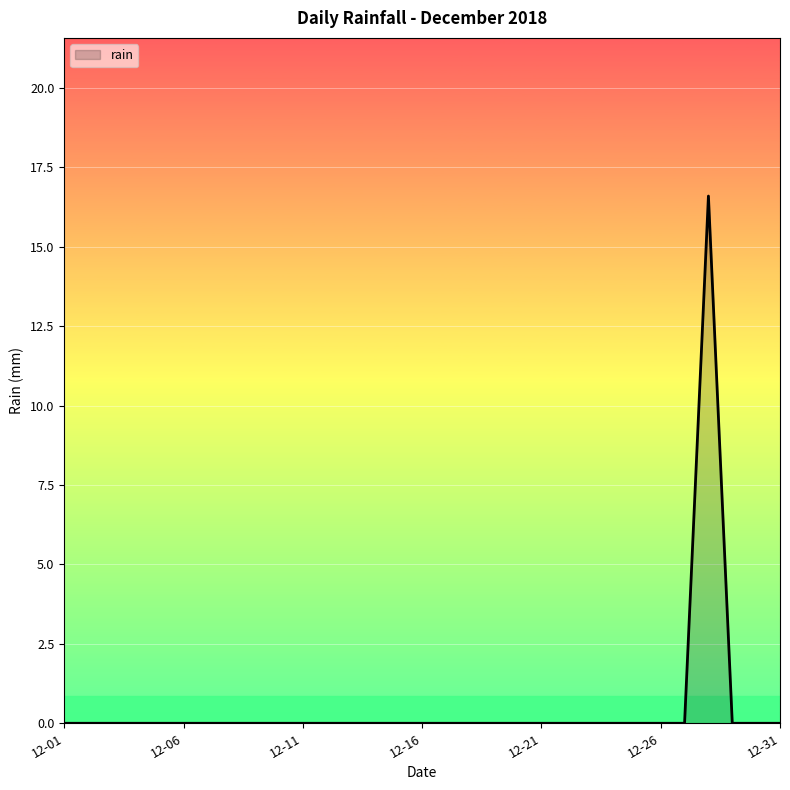

What is the greatest value displayed?

16.6